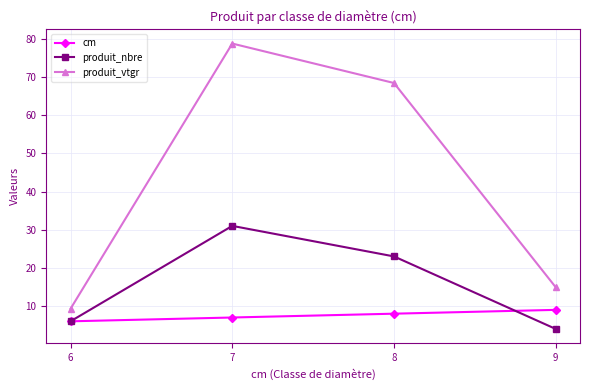

Rank the categories by produit_nbre value from highest to lowest.

7, 8, 6, 9